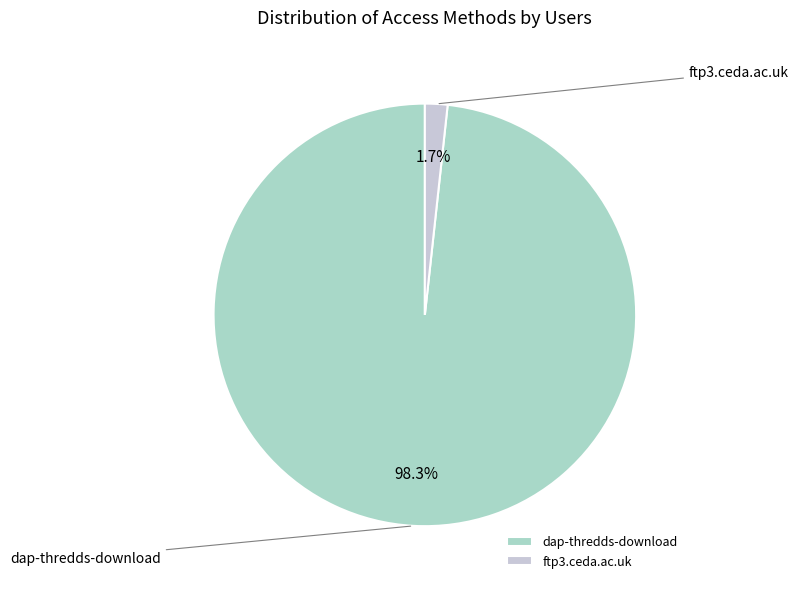

To the nearest percent, what is the difference between the dap-thredds-download and ftp3.ceda.ac.uk slice percentages?

97%